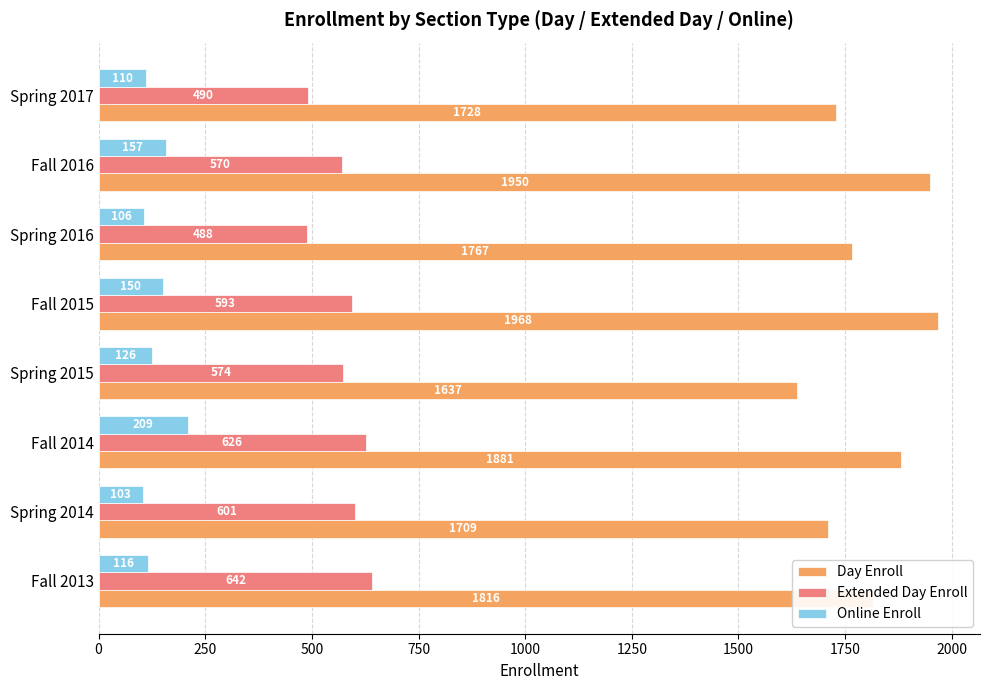

What is the difference between the highest and lowest values at Fall 2016?

1793